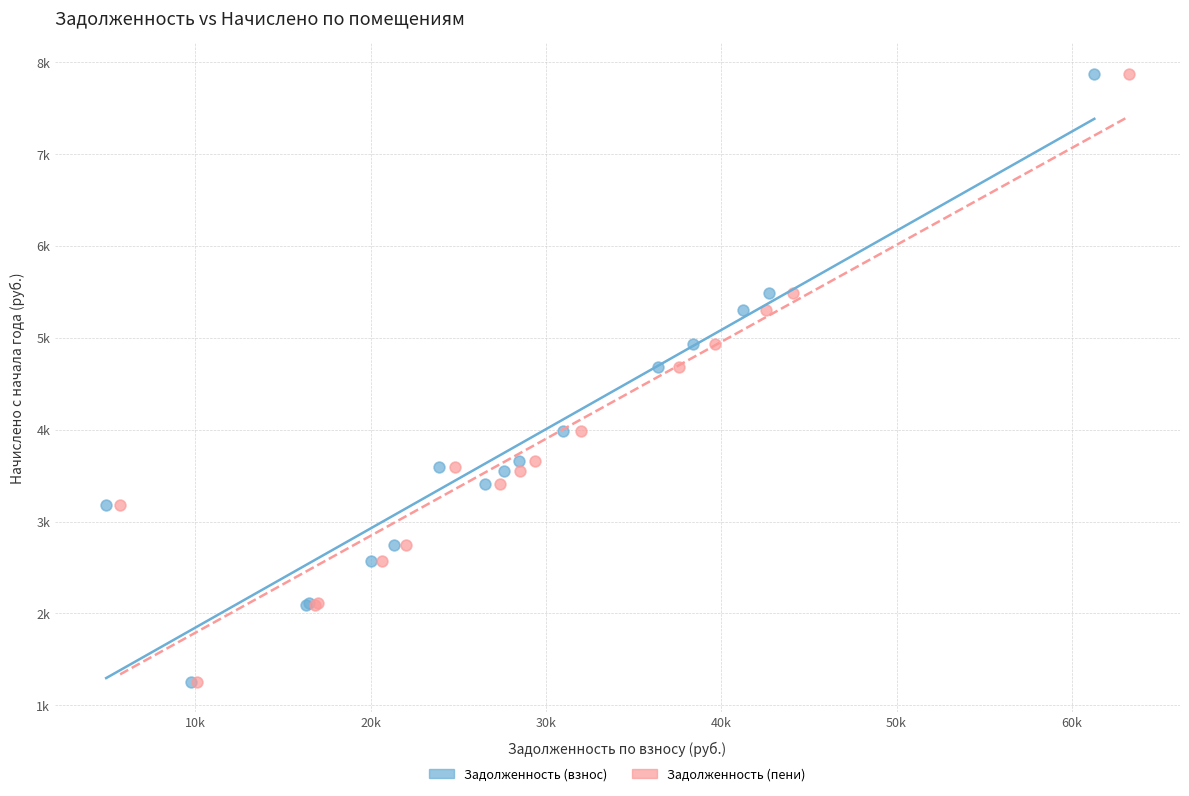

What are all the series names shown in the legend?

Задолженность (взнос), Задолженность (пени)